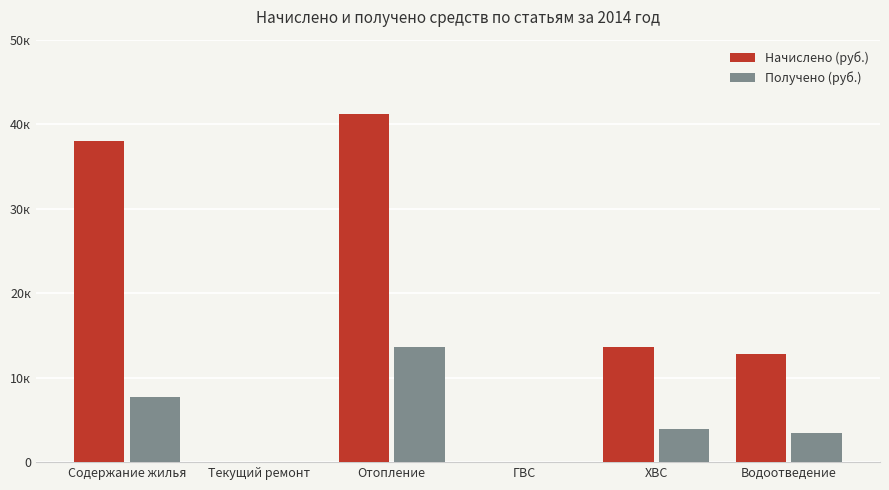

What are all the series names shown in the legend?

Начислено (руб.), Получено (руб.)